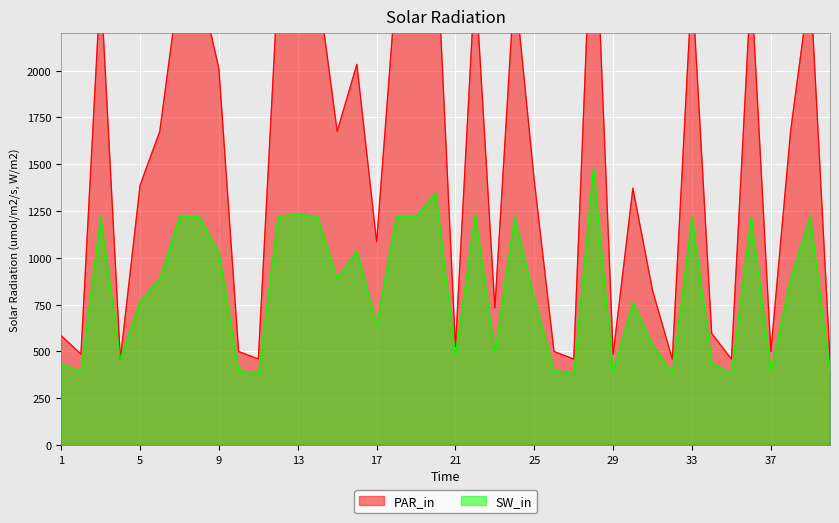

What is the value of the PAR_in point at the 8th from the left?

2472.0